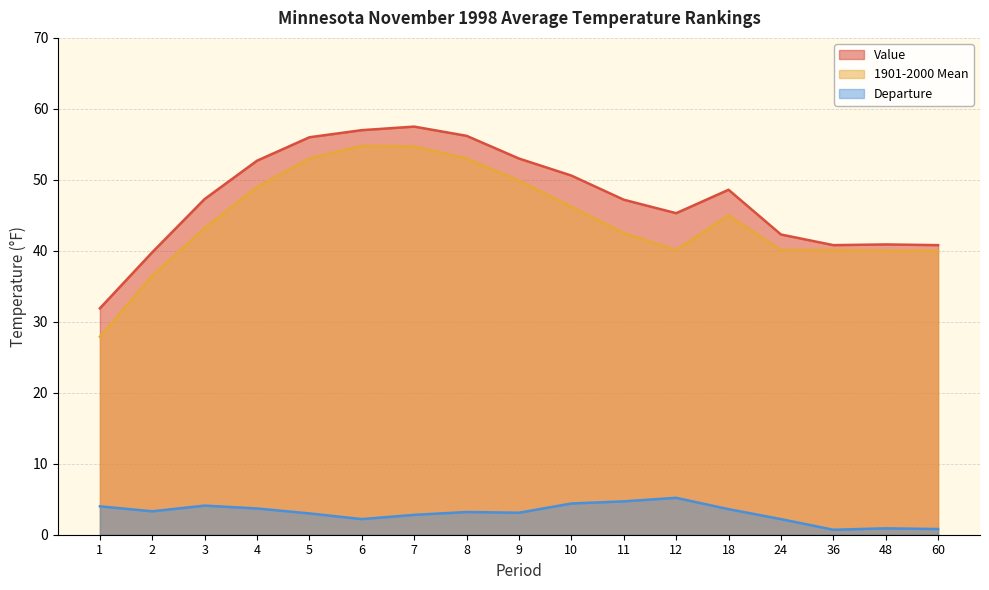

What is the lowest value of the Value series?

31.9